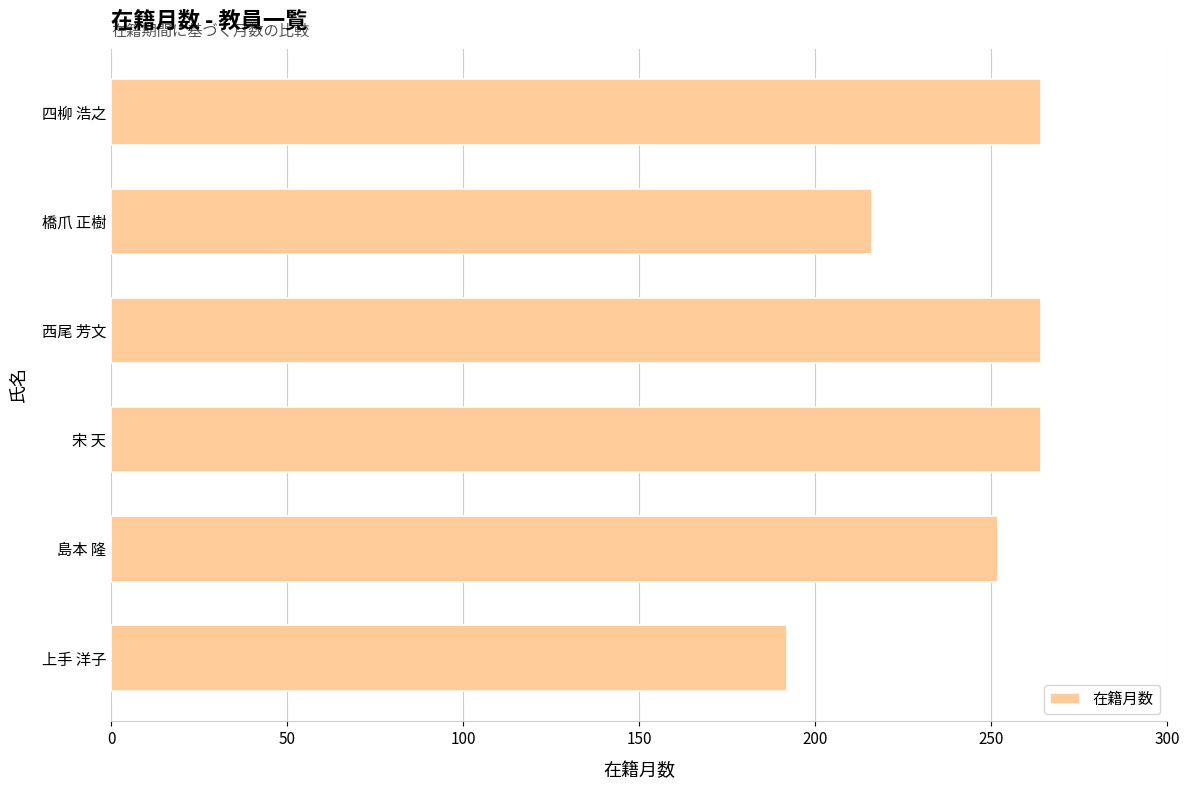

What is the sum of all values?

1452